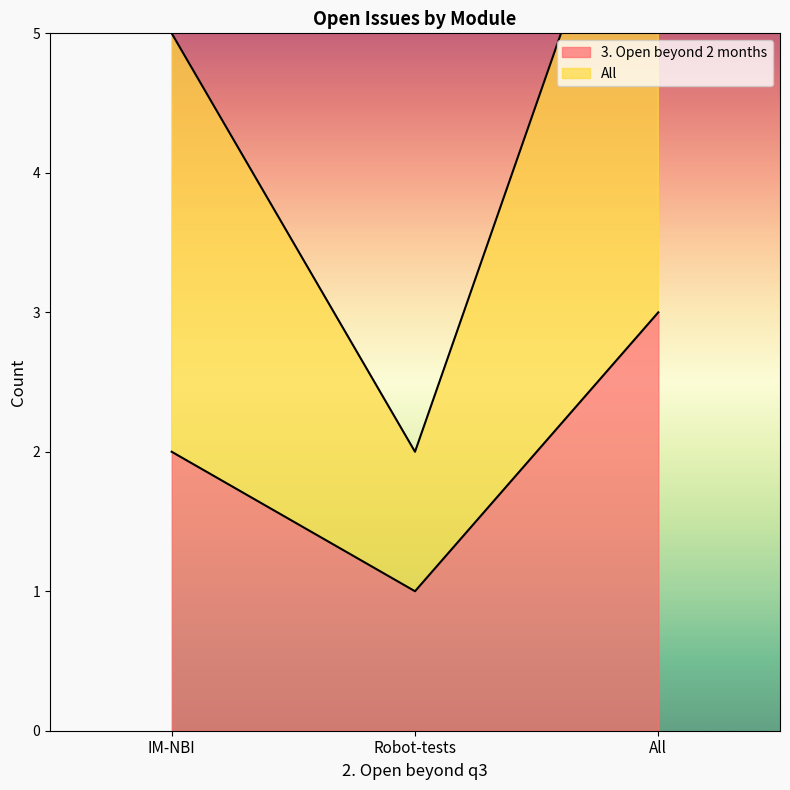

List the series in order of their peak value, lowest first.

3. Open beyond 2 months, All